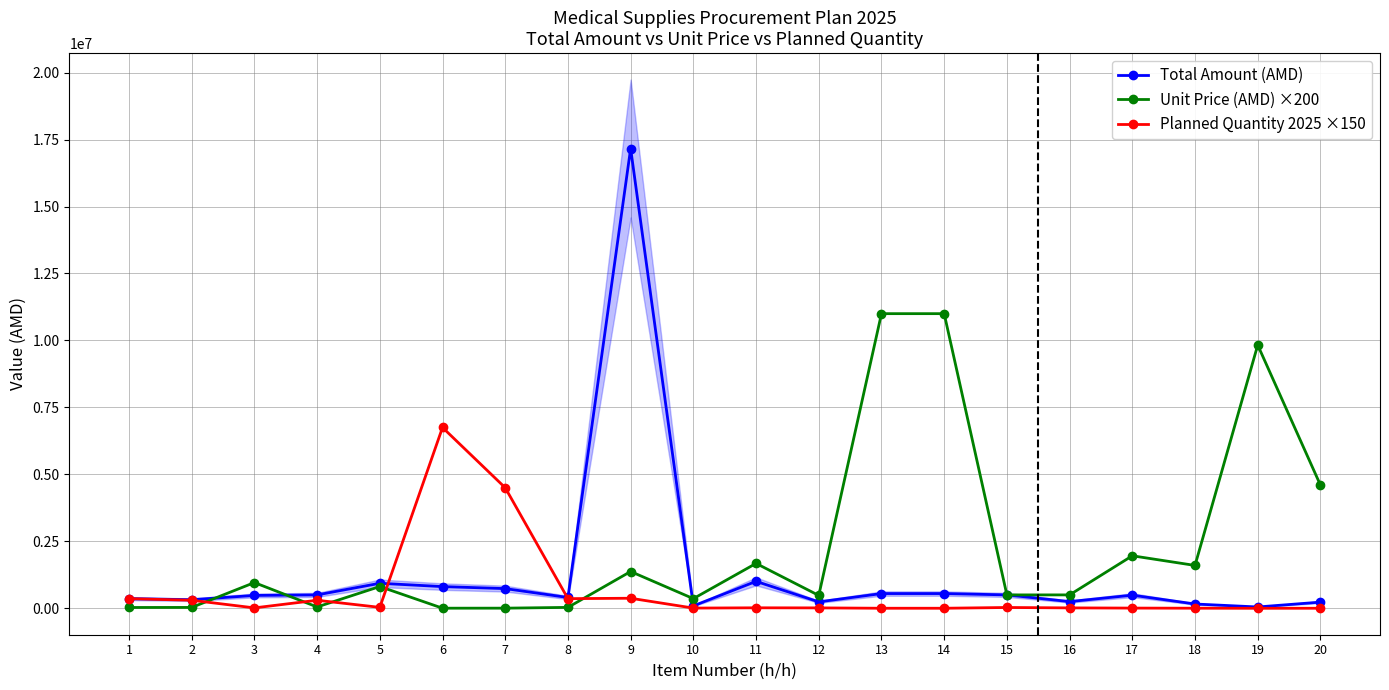

How many intersections are there between Planned Quantity 2025 ×150 and Unit Price (AMD) ×200?

5